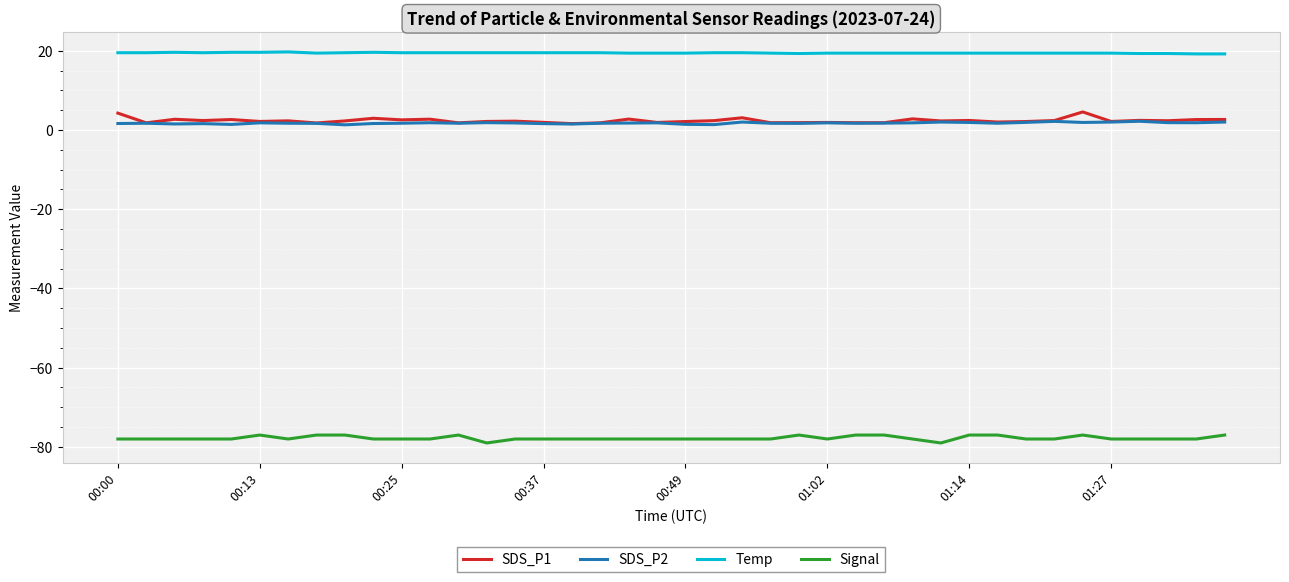

What is the highest value of the SDS_P2 series?

2.2